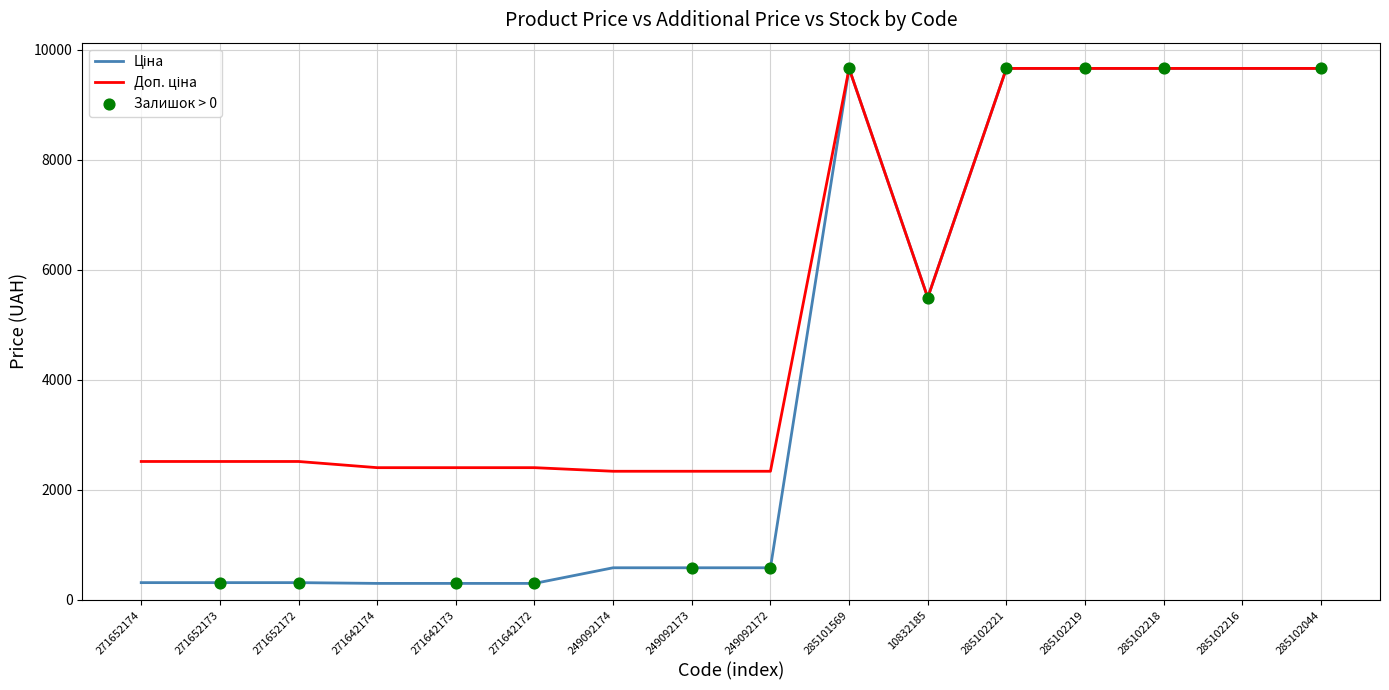

What is the total value across all series at 249092173?

2924.6